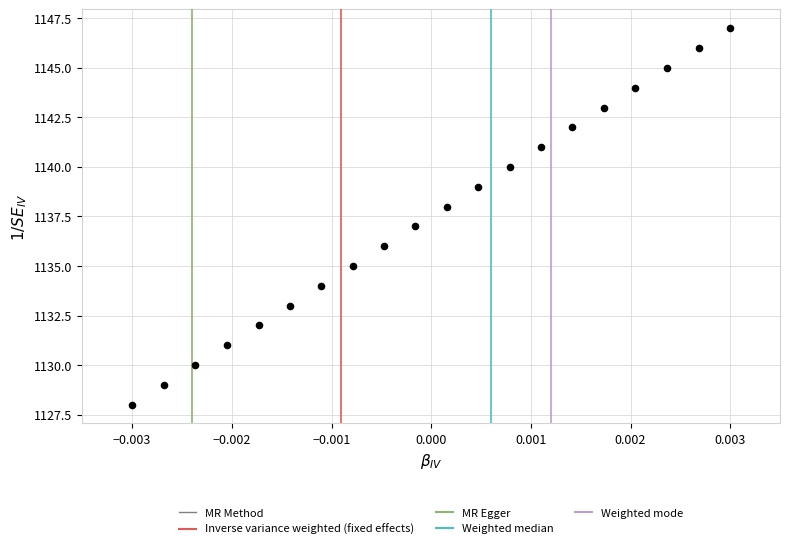

What is the range of Y values (max minus min)?

19